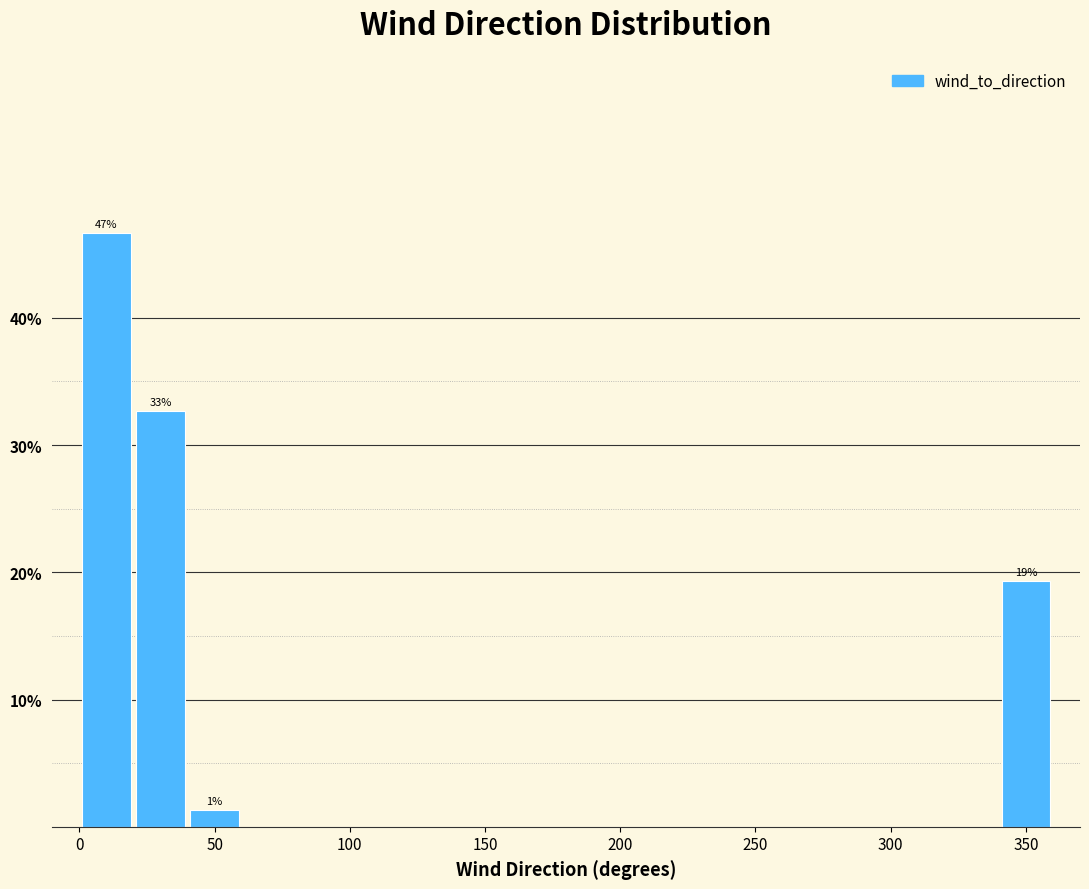

Over which range of the x-axis is the bar tallest?

0 to 20